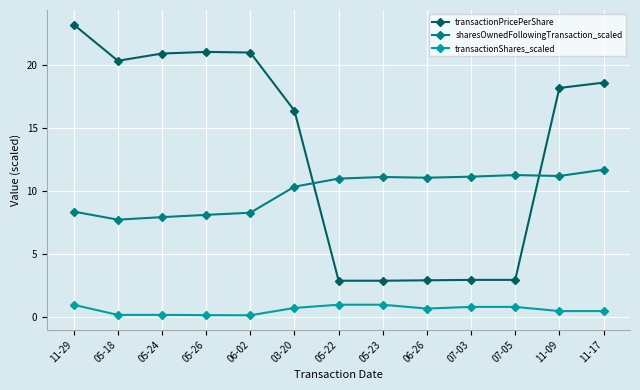

Which series changed the most between 06-02 and 03-20?

transactionPricePerShare